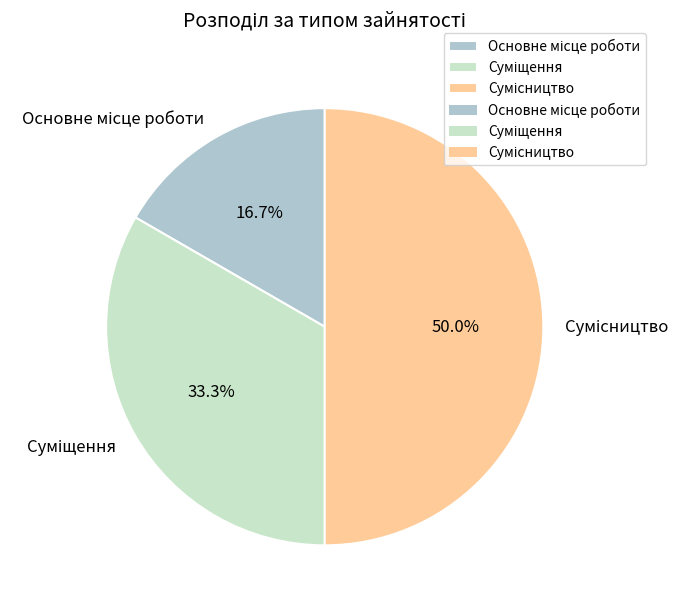

To the nearest percent, what percentage of the pie is Суміщення?

33%